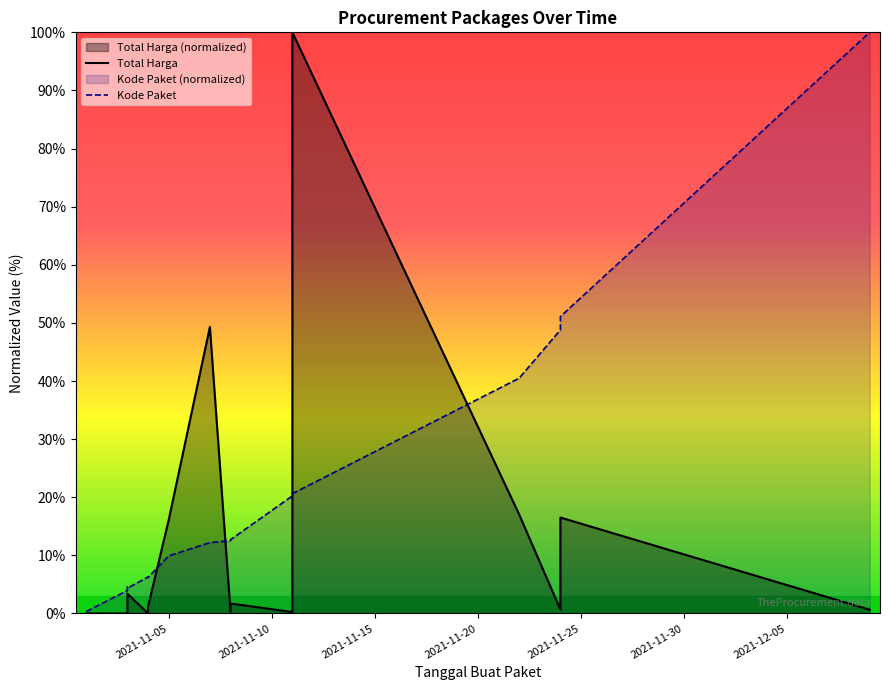

Which series has the largest range (max minus min)?

Total Harga